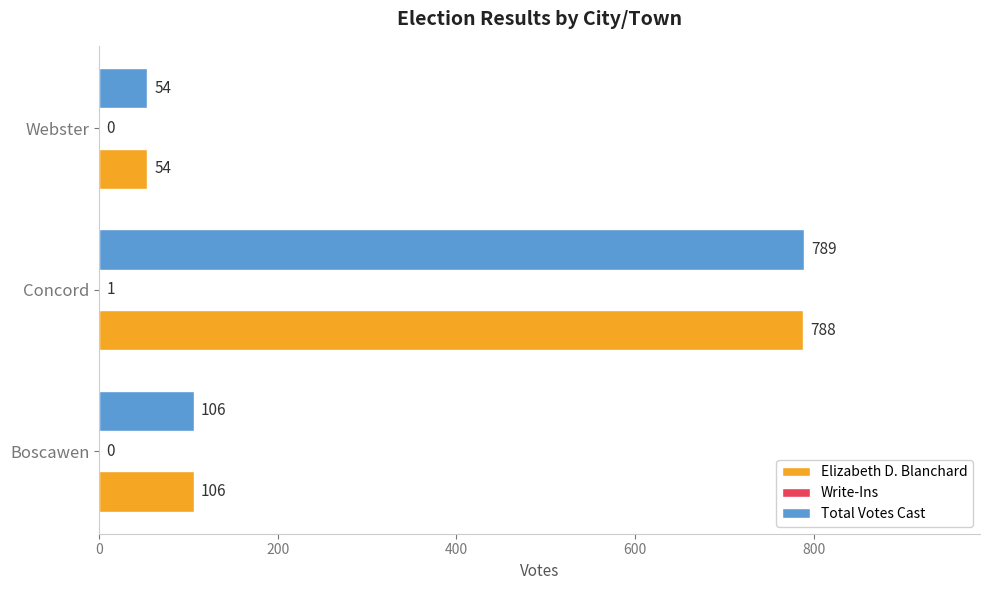

What is the sum of all Total Votes Cast values?

949